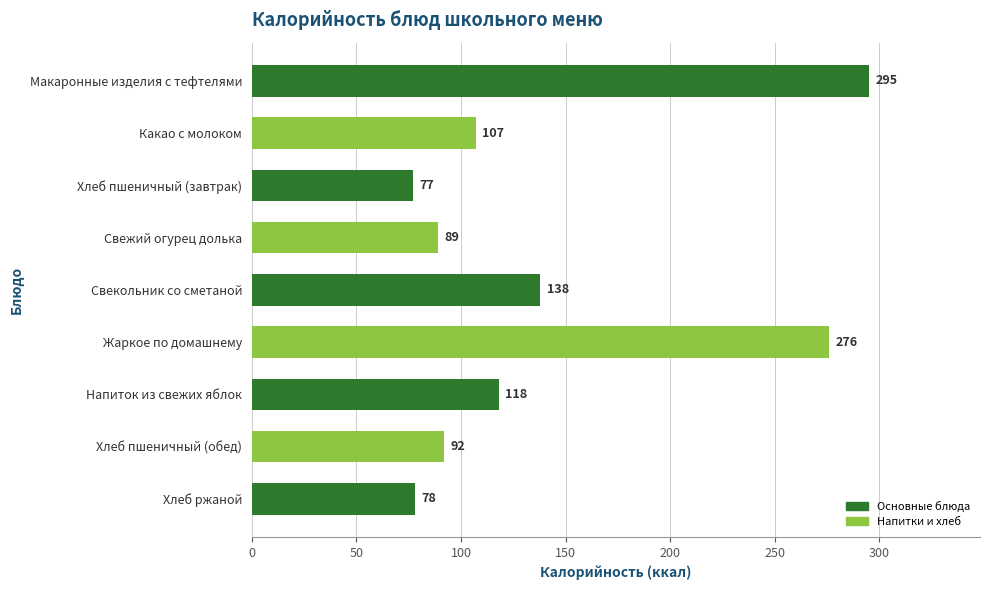

What is the ratio of the value at Макаронные изделия с тефтелями to the value at Свежий огурец долька?

3.3